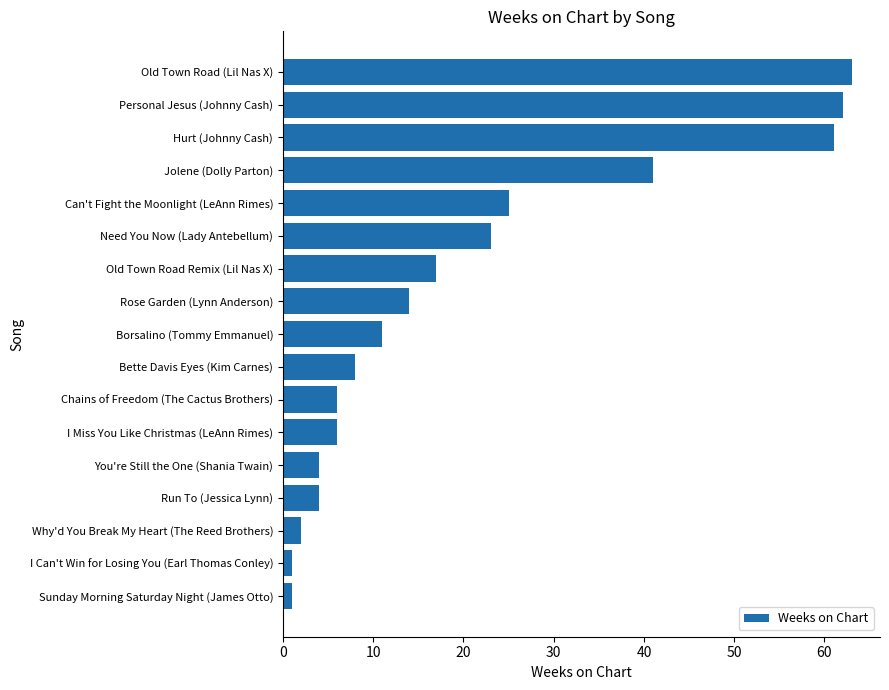

Reading bottom to top, transcribe all the data shown in this chart.

Sunday Morning Saturday Night (James Otto)=1	I Can't Win for Losing You (Earl Thomas Conley)=1	Why'd You Break My Heart (The Reed Brothers)=2	Run To (Jessica Lynn)=4	You're Still the One (Shania Twain)=4	I Miss You Like Christmas (LeAnn Rimes)=6	Chains of Freedom (The Cactus Brothers)=6	Bette Davis Eyes (Kim Carnes)=8	Borsalino (Tommy Emmanuel)=11	Rose Garden (Lynn Anderson)=14	Old Town Road Remix (Lil Nas X)=17	Need You Now (Lady Antebellum)=23	Can't Fight the Moonlight (LeAnn Rimes)=25	Jolene (Dolly Parton)=41	Hurt (Johnny Cash)=61	Personal Jesus (Johnny Cash)=62	Old Town Road (Lil Nas X)=63